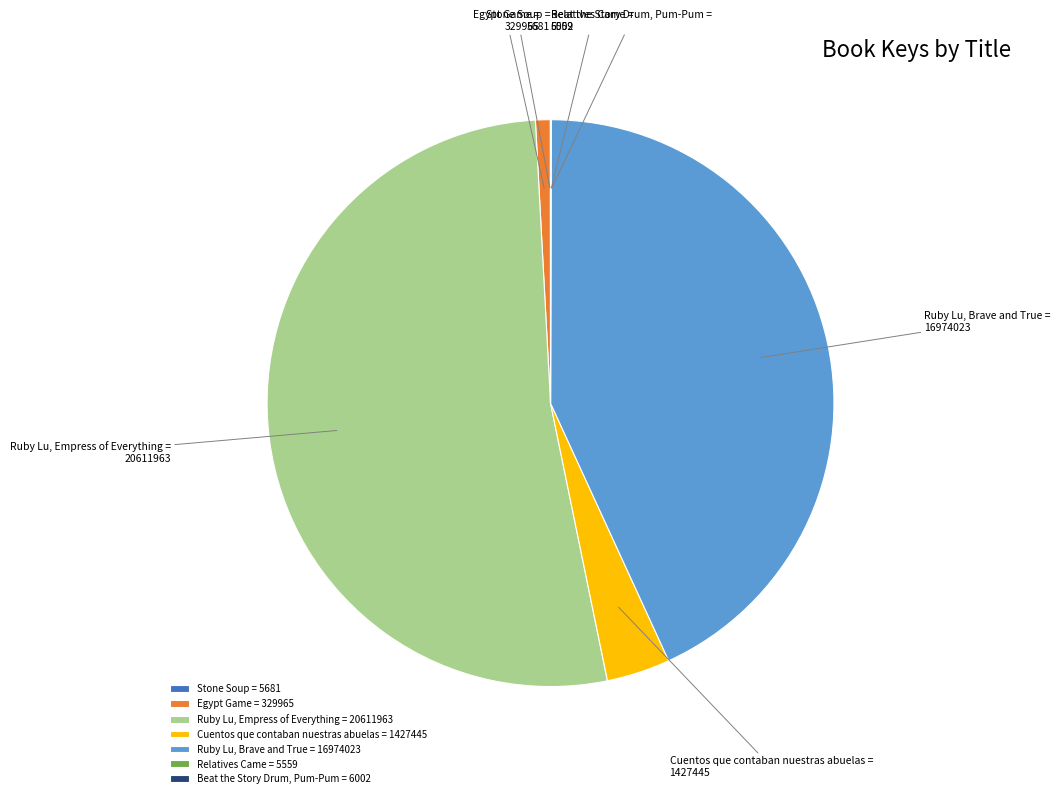

True or false: Ruby Lu, Brave and True = 16974023 accounts for 34% of the total.

False